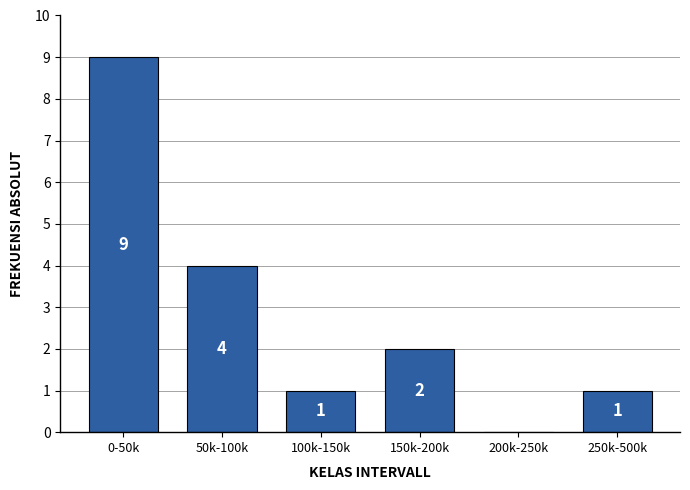

Reading left to right, list all the values displayed in this chart.

0-50k=9	50k-100k=4	100k-150k=1	150k-200k=2	200k-250k=0	250k-500k=1